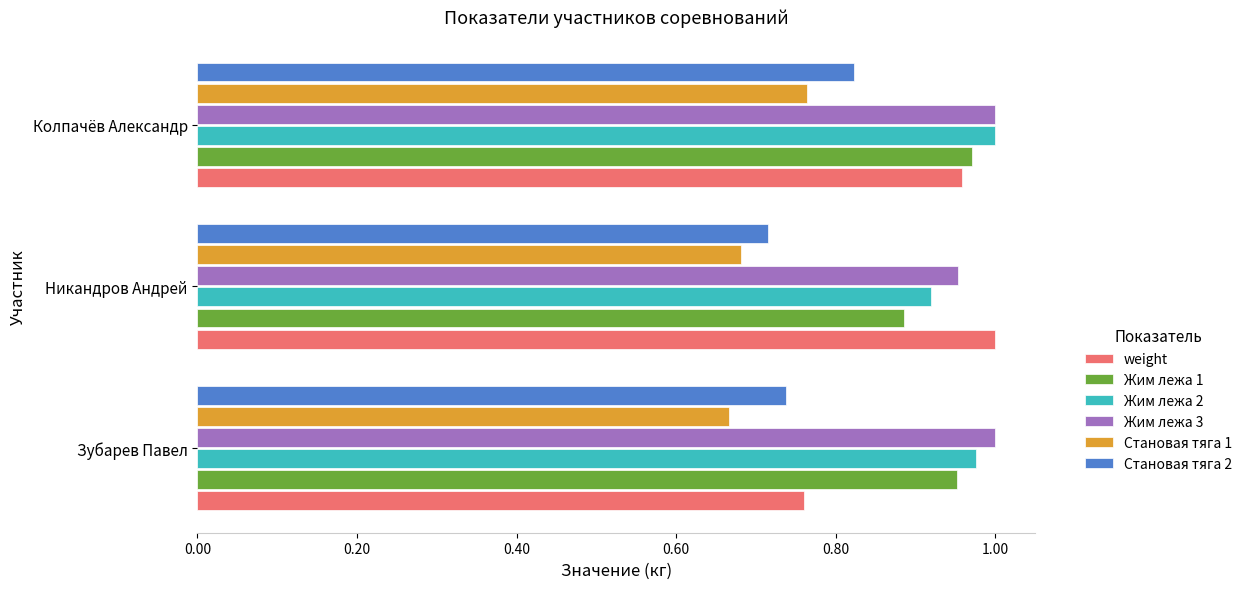

What are all the series names shown in the legend?

weight, Жим лежа 1, Жим лежа 2, Жим лежа 3, Становая тяга 1, Становая тяга 2